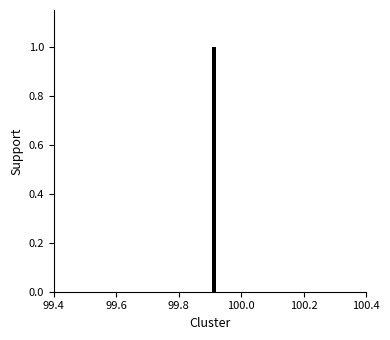

Read against the x-axis, roughly where is the centre of the tallest bar?

99.92